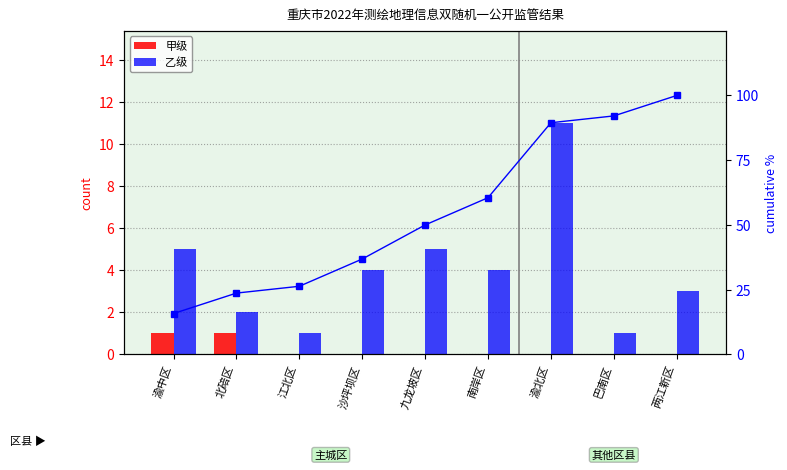

Reading left to right, list all the values displayed in this chart.

甲级: 渝中区=1.0	北碚区=1.0	江北区=0.0	沙坪坝区=0.0	九龙坡区=0.0	南岸区=0.0	渝北区=0.0	巴南区=0.0	两江新区=0.0
乙级: 渝中区=5.0	北碚区=2.0	江北区=1.0	沙坪坝区=4.0	九龙坡区=5.0	南岸区=4.0	渝北区=11.0	巴南区=1.0	两江新区=3.0
cumulative %: 渝中区=15.8	北碚区=23.7	江北区=26.3	沙坪坝区=36.8	九龙坡区=50.0	南岸区=60.5	渝北区=89.5	巴南区=92.1	两江新区=100.0